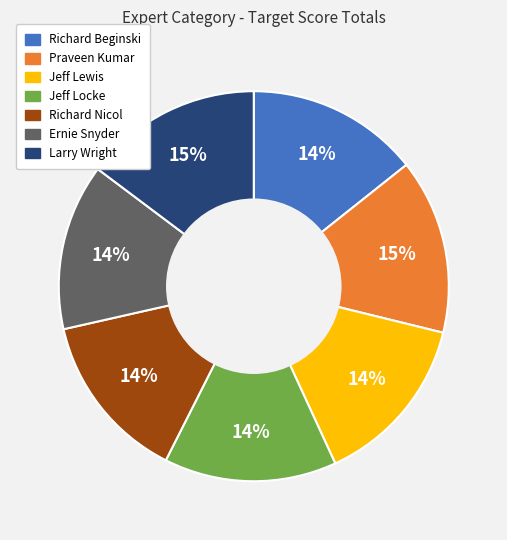

True or false: Jeff Lewis accounts for 8% of the total.

False